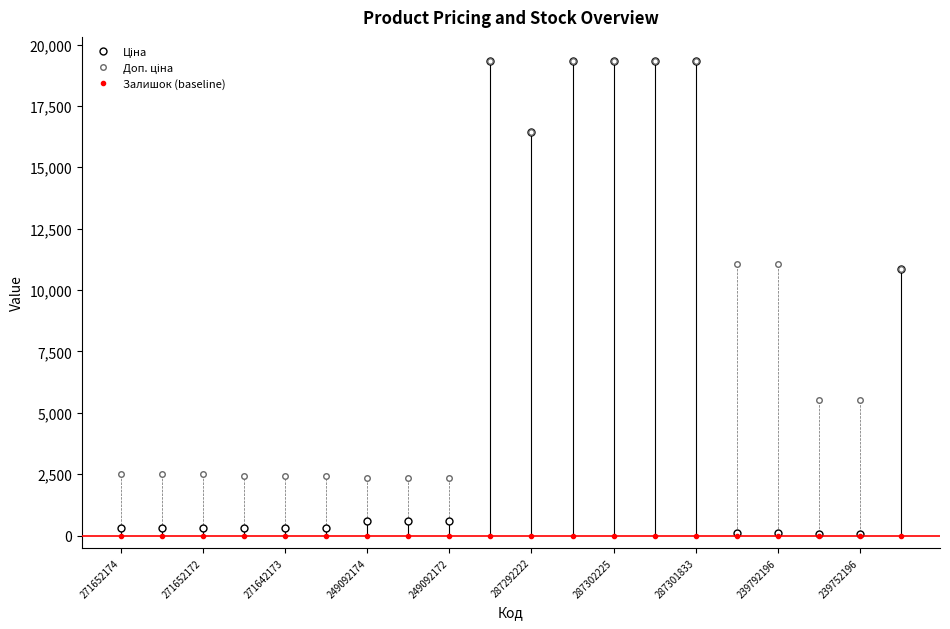

What is the maximum value shown in the chart?

19343.1